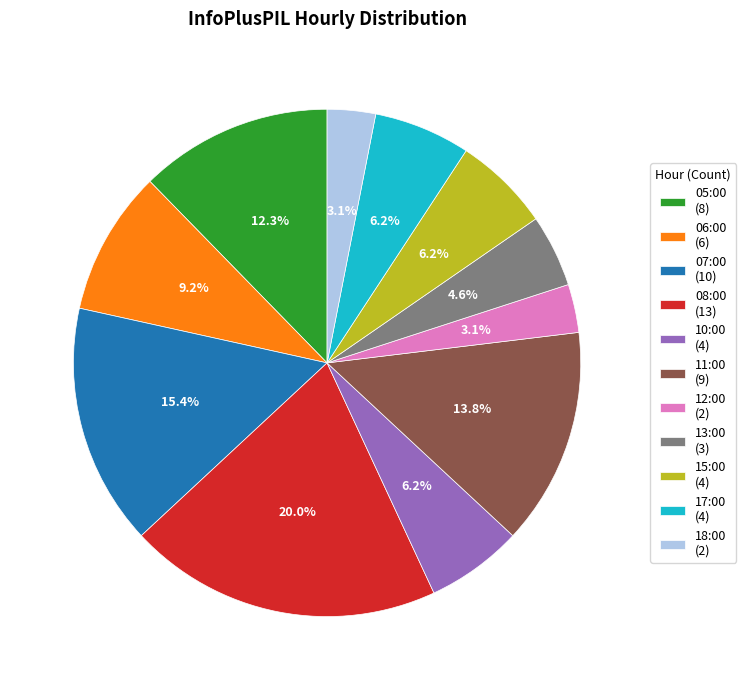

Is 18:00 (2) the majority of the pie?

No